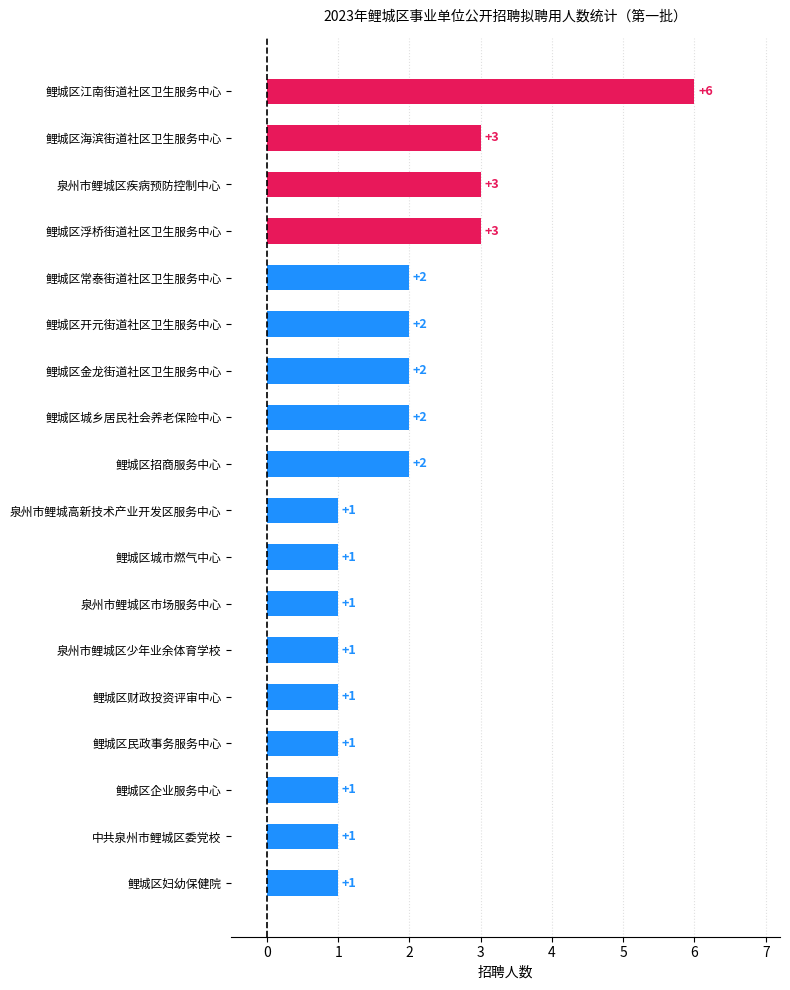

Count the values in the range 1 to 2.

14